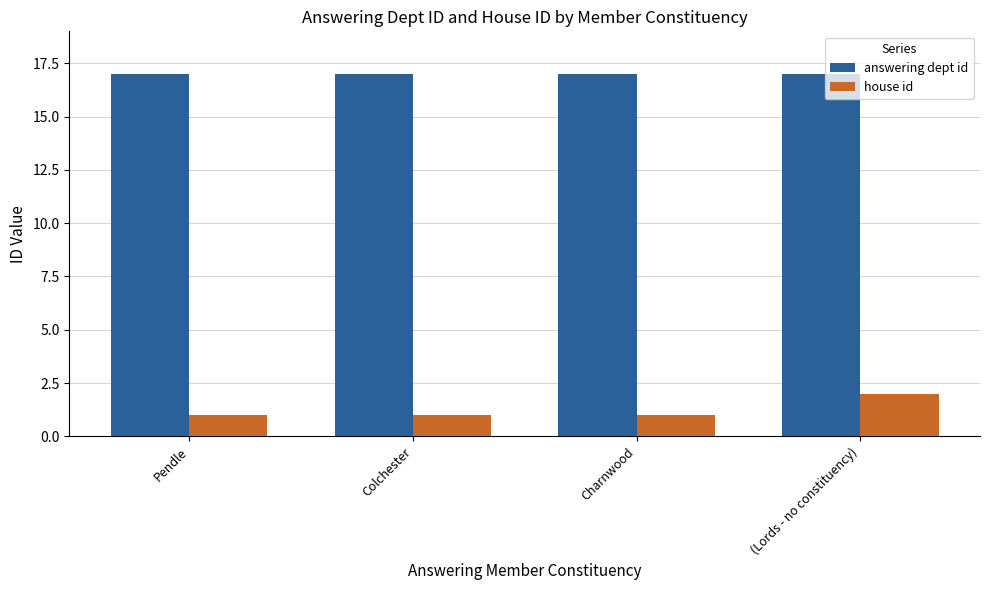

Which series has the largest total across all categories?

answering dept id